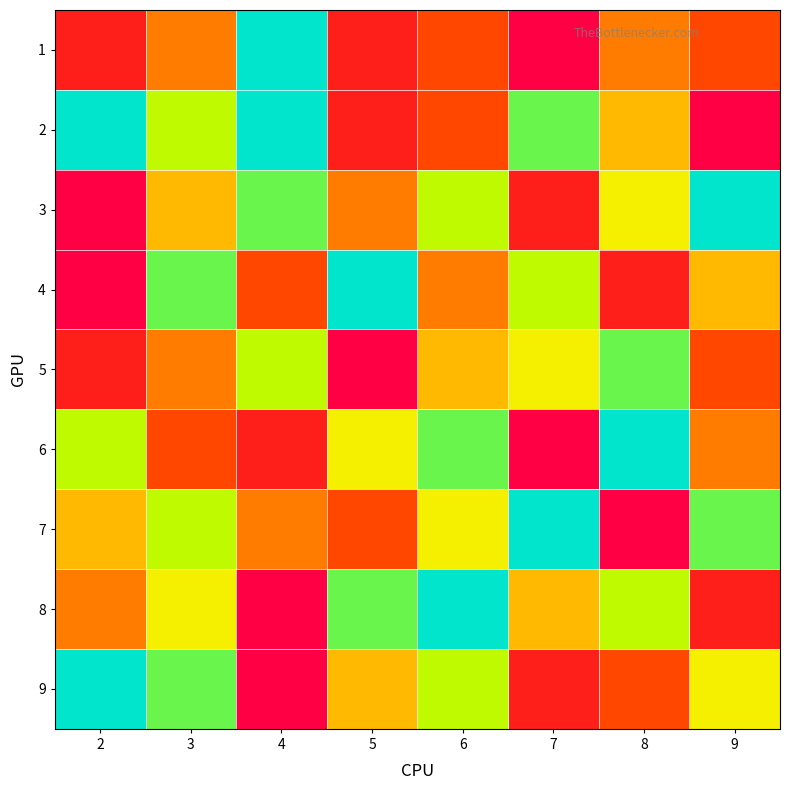

List the series in order of their peak value, lowest first.

1, 2, 3, 4, 5, 6, 7, 8, 9